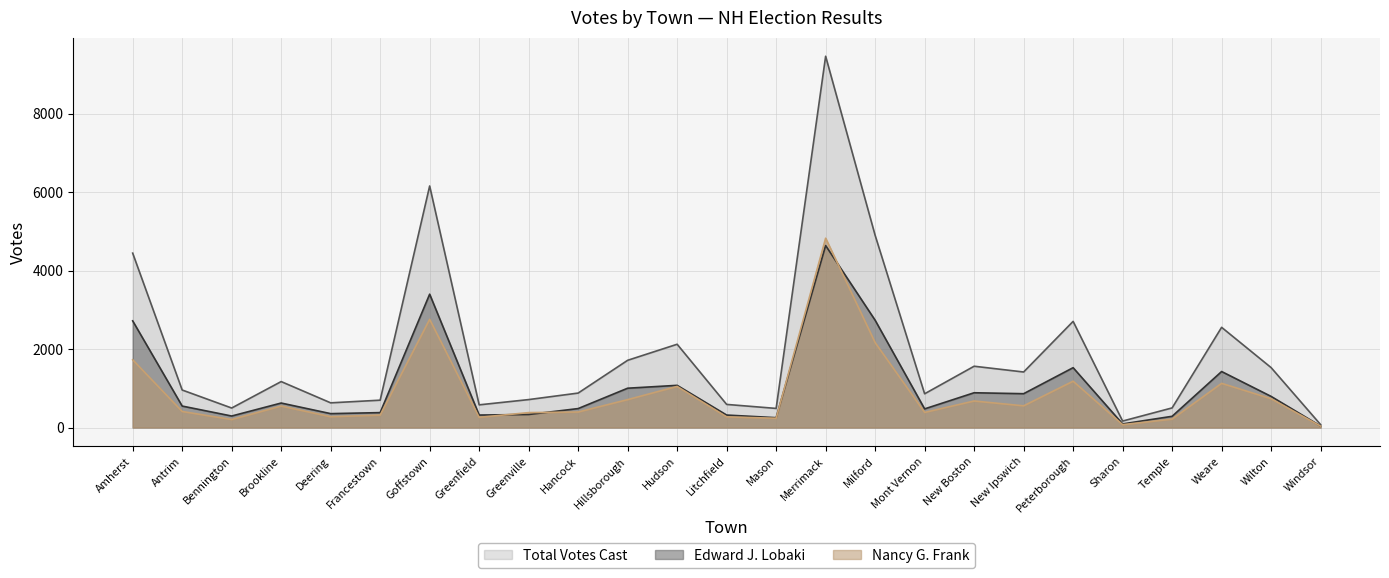

What is the value of the Edward J. Lobaki point at the 9th from the left?

332